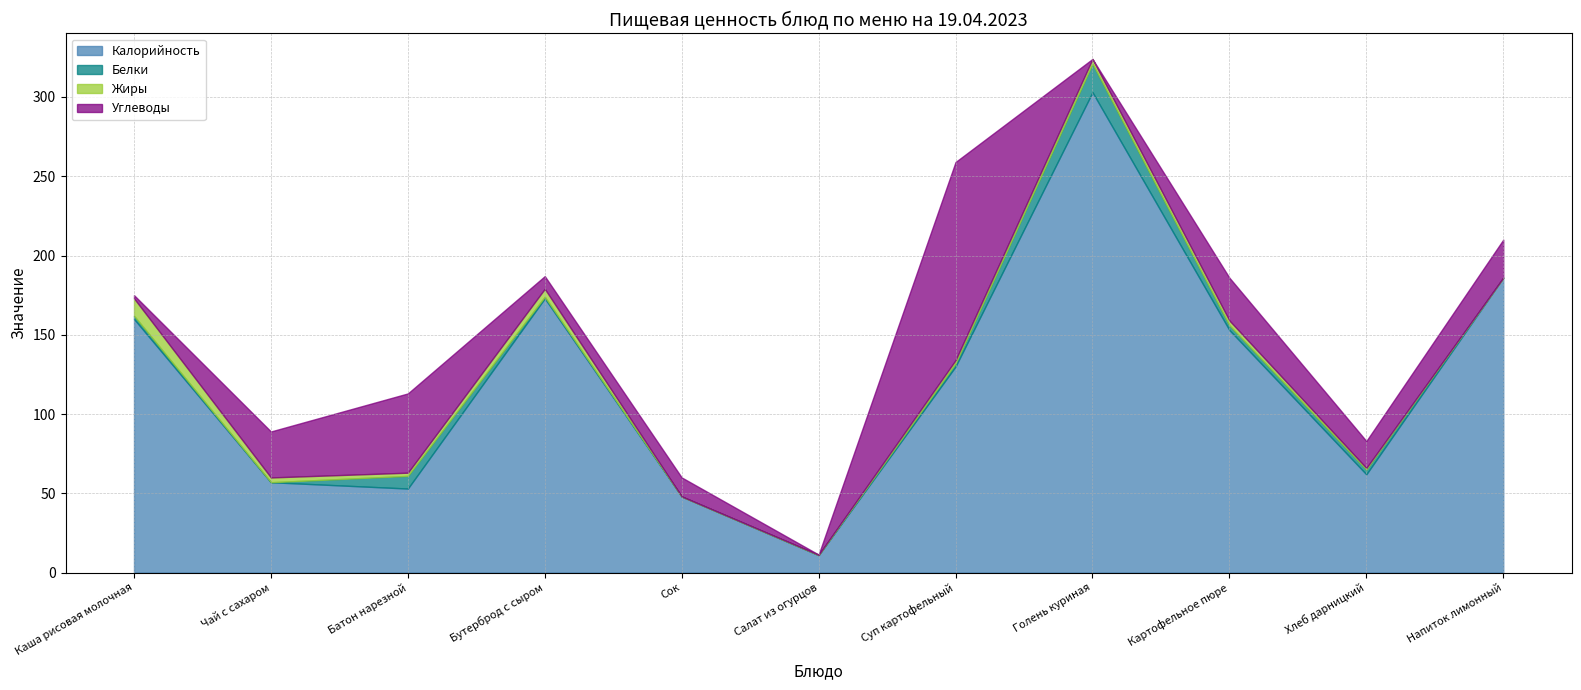

What position from the left is Сок?

5